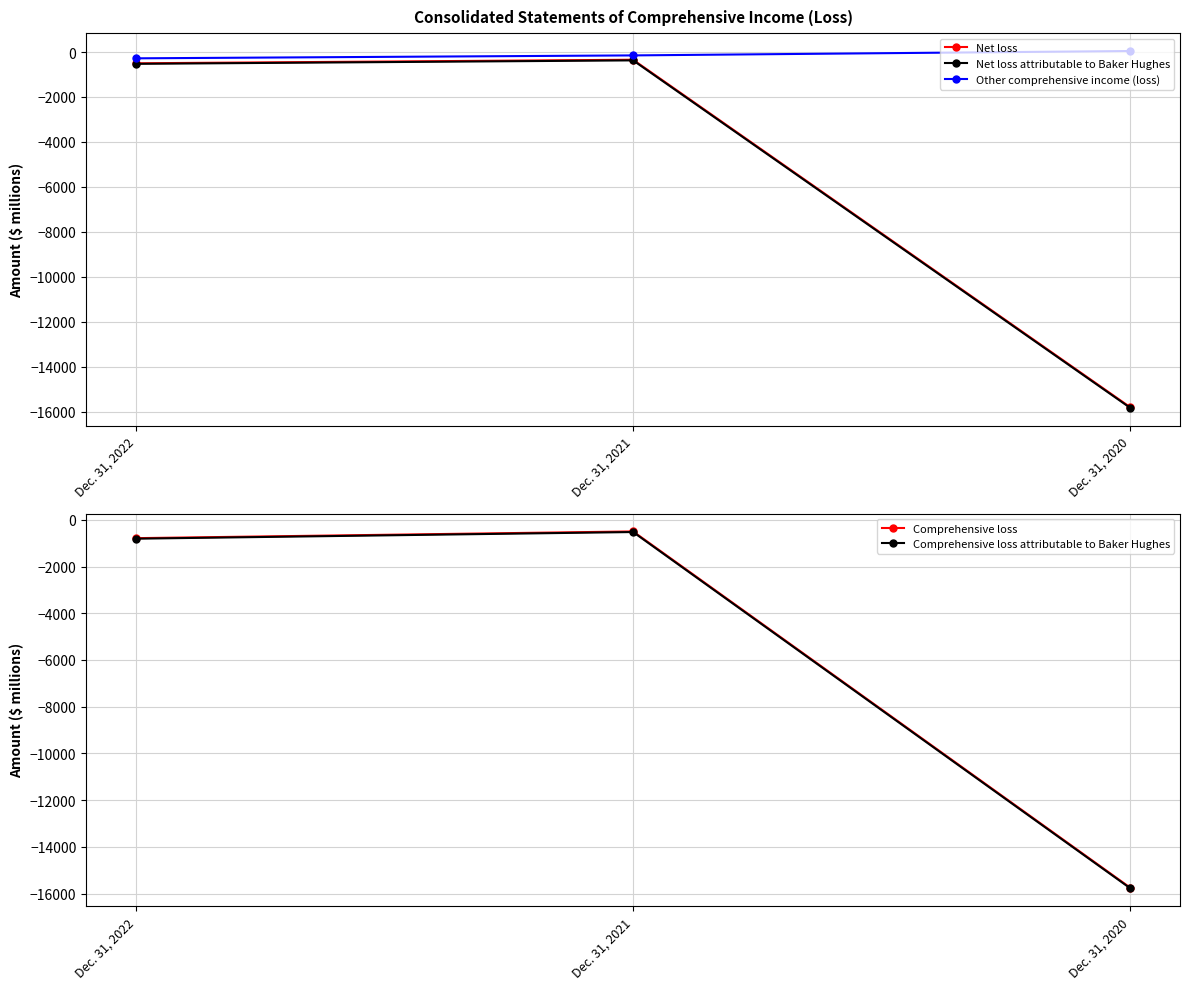

Is this an area chart (filled region under the line)?

No